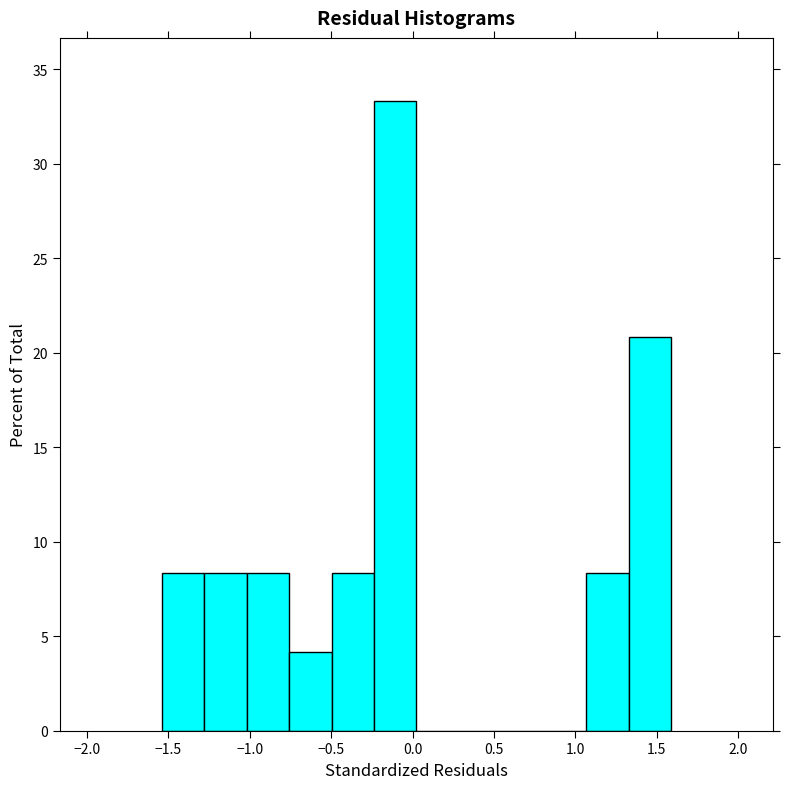

Which range on the x-axis has the tallest bar?

-0.25 to 0.00